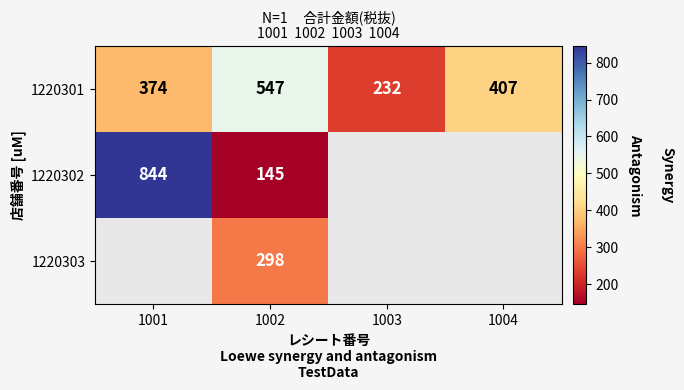

List the labels in order of 1220301 value, largest first.

1002, 1004, 1001, 1003